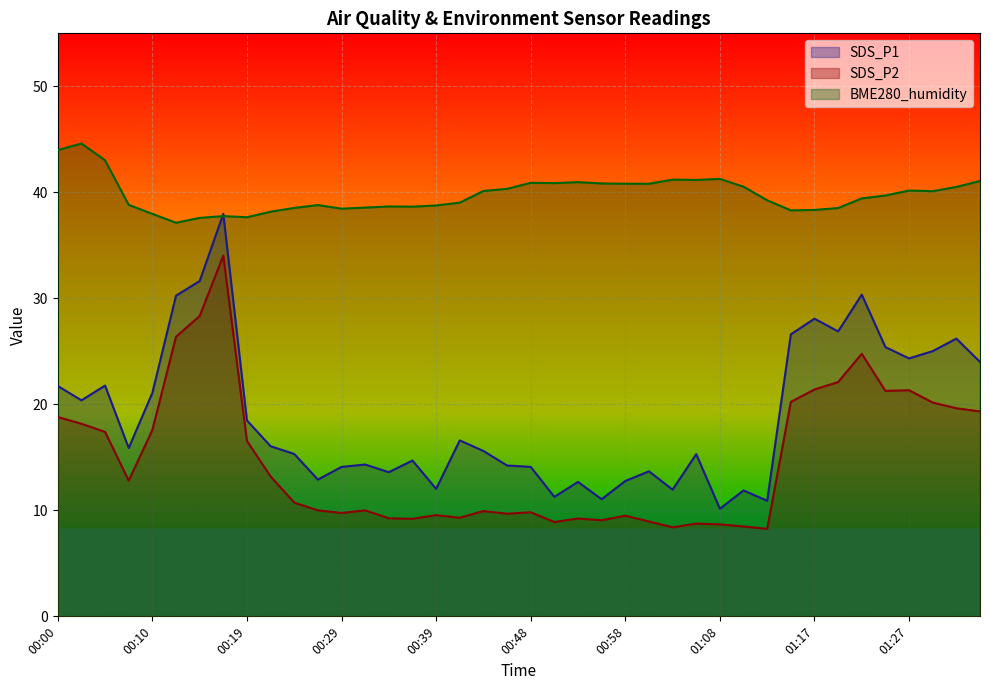

Rank the categories by BME280_humidity value from lowest to highest.

00:12, 00:14, 00:19, 00:17, 00:10, 00:22, 01:15, 01:17, 00:29, 01:20, 00:24, 00:31, 00:36, 00:34, 00:39, 00:26, 00:07, 00:41, 01:13, 01:22, 01:25, 01:30, 00:43, 01:27, 00:46, 01:32, 01:10, 00:58, 01:00, 00:56, 00:51, 00:48, 00:53, 01:34, 01:05, 01:03, 01:08, 00:05, 00:00, 00:02